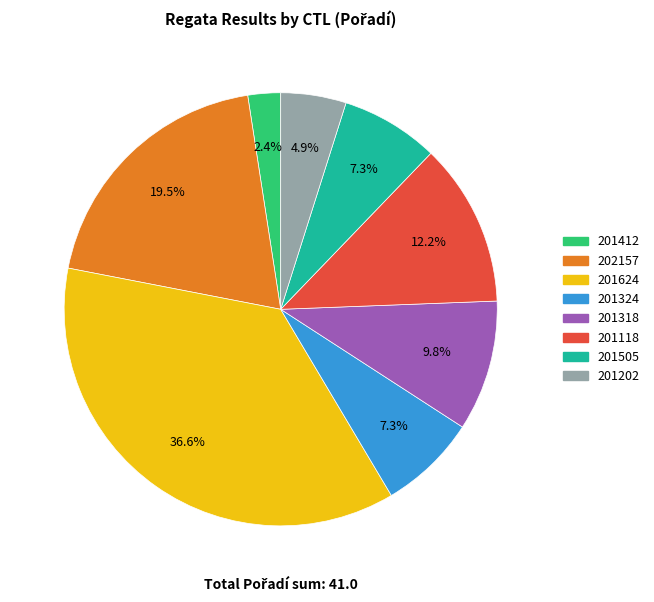

Is the sum of 201505 and 201412 greater than half?

No